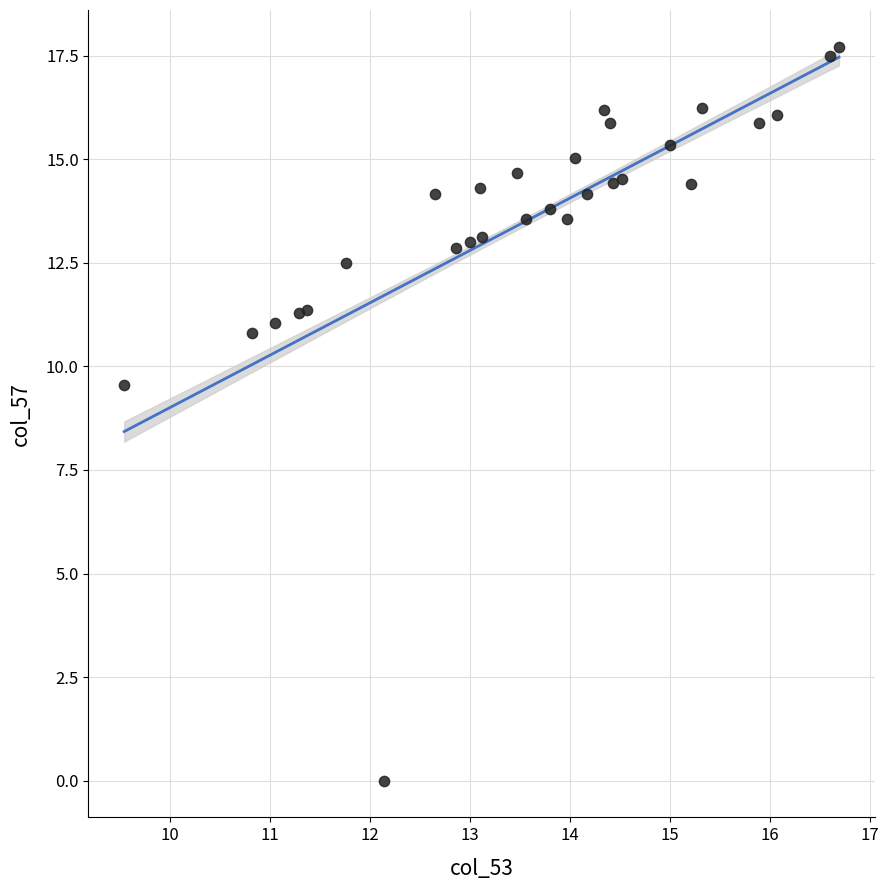

What Y value in the scatter plot is closest to 8?

9.5